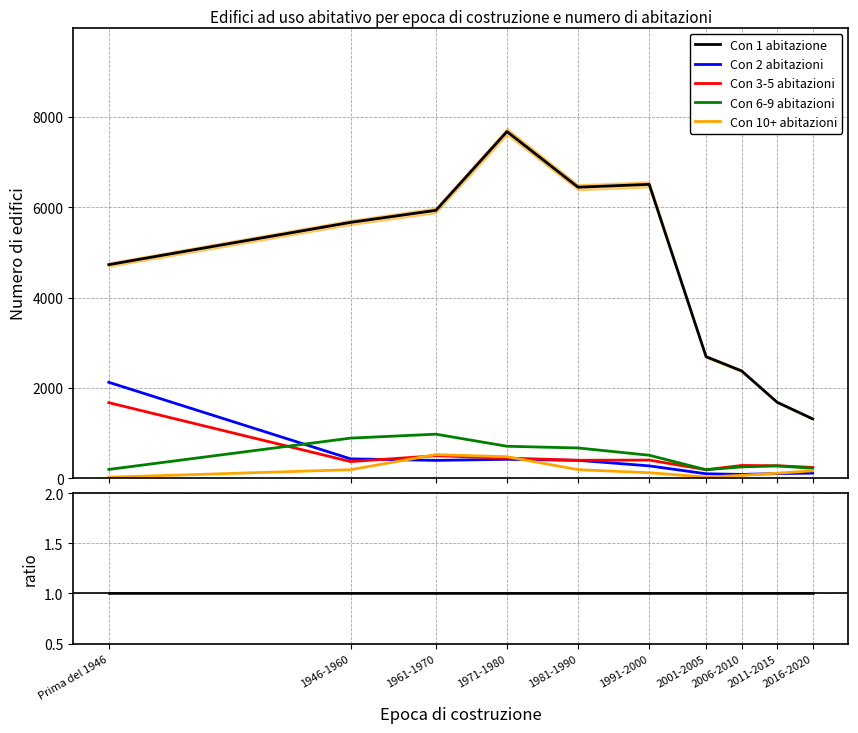

How many times do Con 3-5 abitazioni and Con 10+ abitazioni cross each other?

2